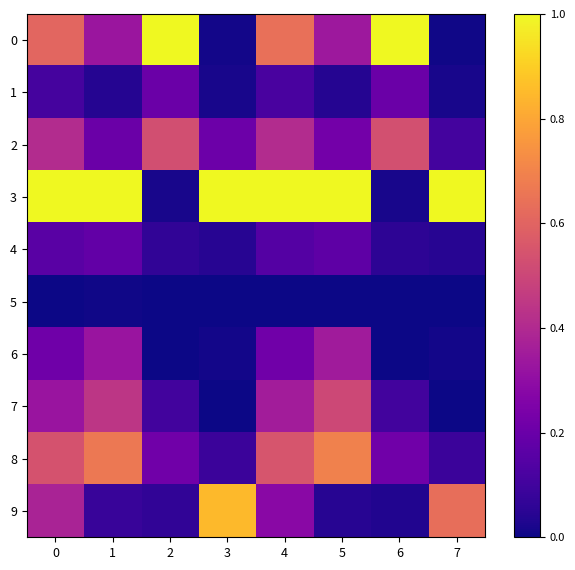

Rank the series by their maximum value, from highest to lowest.

0, 3, 9, 8, 2, 7, 6, 1, 4, 5